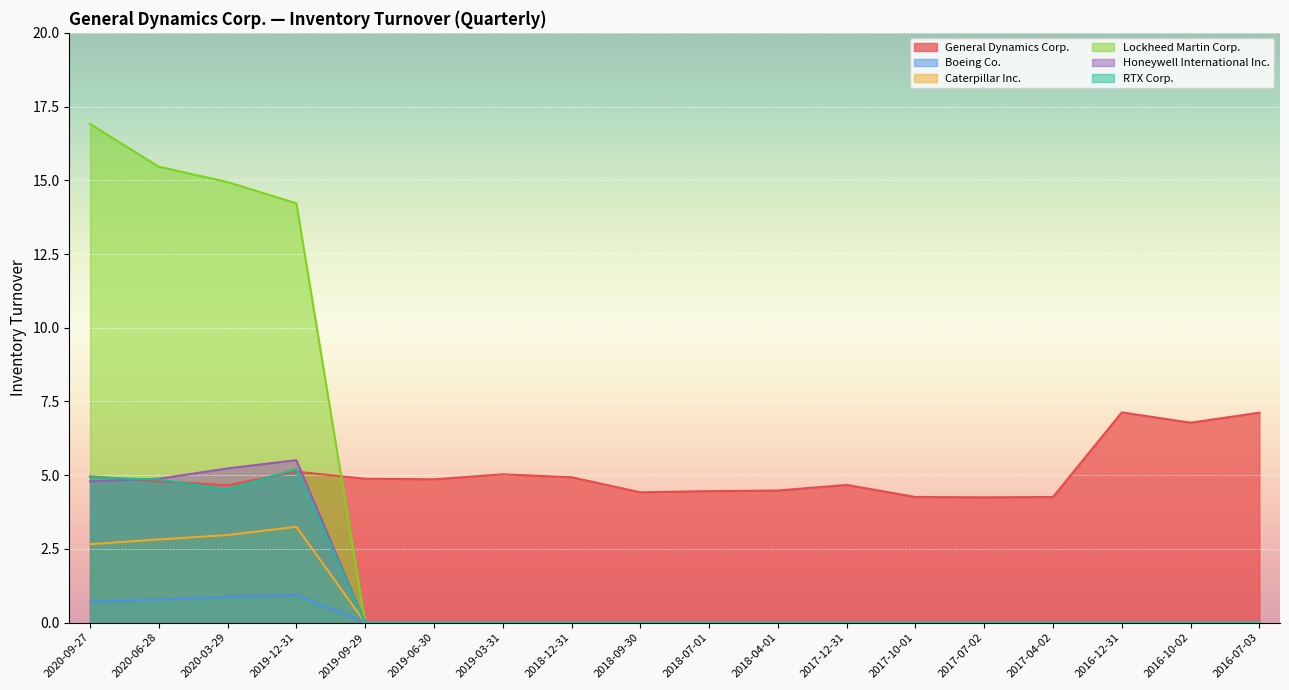

What are all the series names shown in the legend?

General Dynamics Corp., Boeing Co., Caterpillar Inc., Lockheed Martin Corp., Honeywell International Inc., RTX Corp.